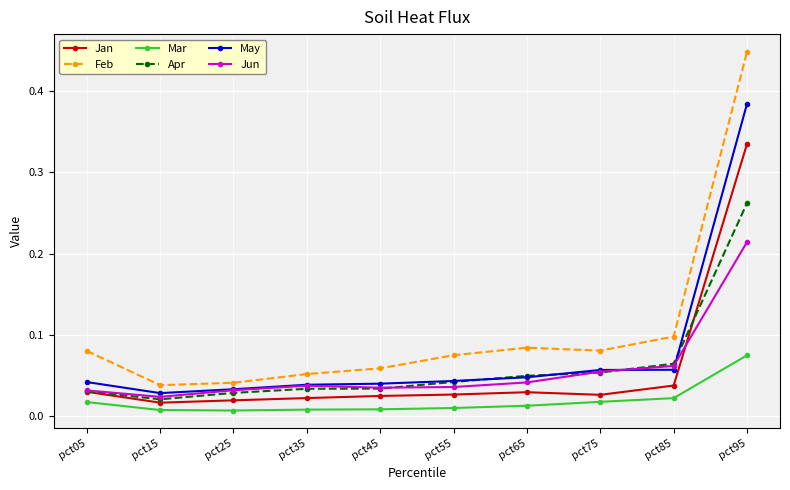

Is it true that Feb equals 0.0 at pct55?

False